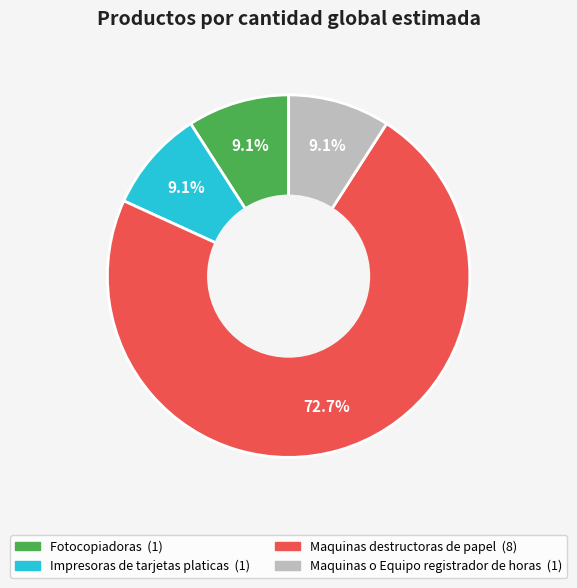

Which slice represents more than half of the pie?

Maquinas destructoras de papel